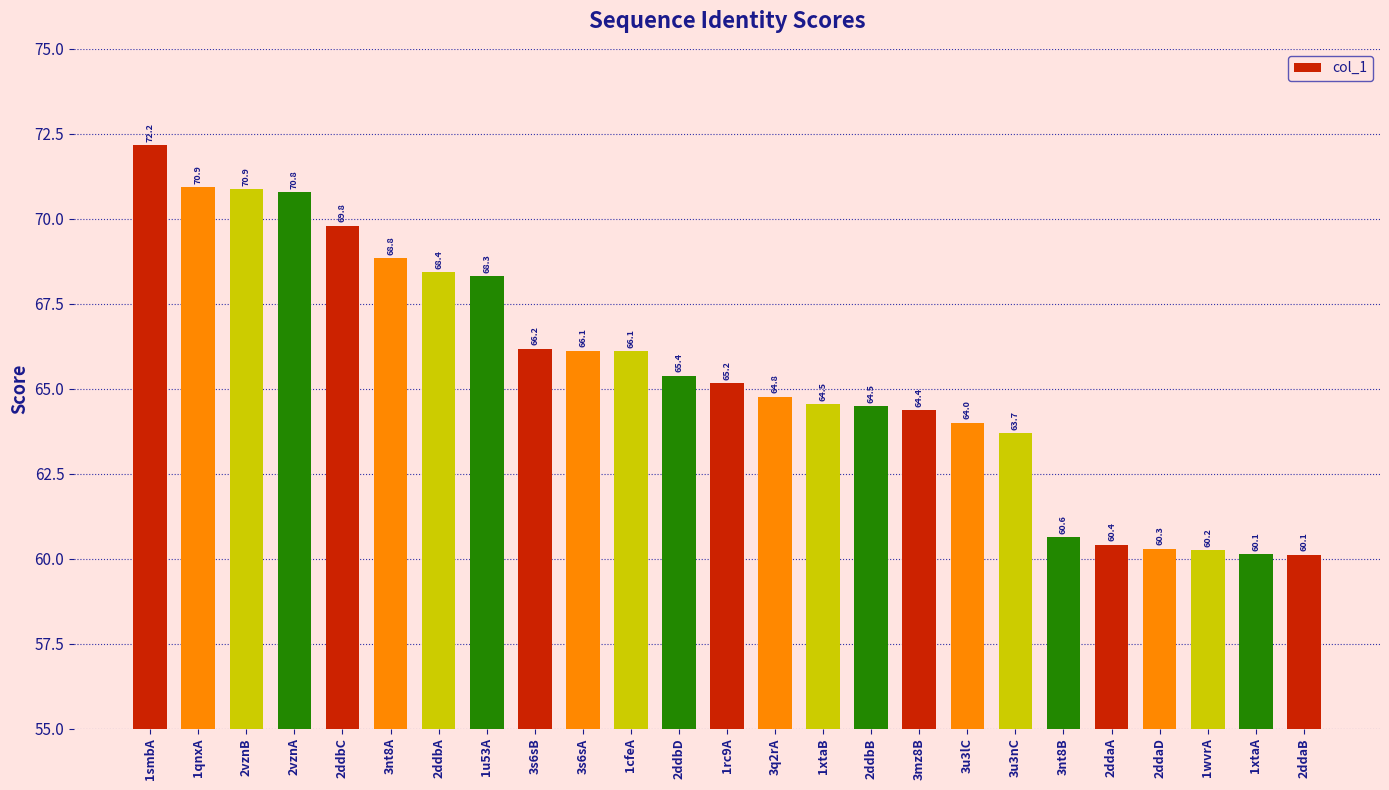

Approximately how many times larger is the value at 2ddaB compared to 2ddbB?

0.9